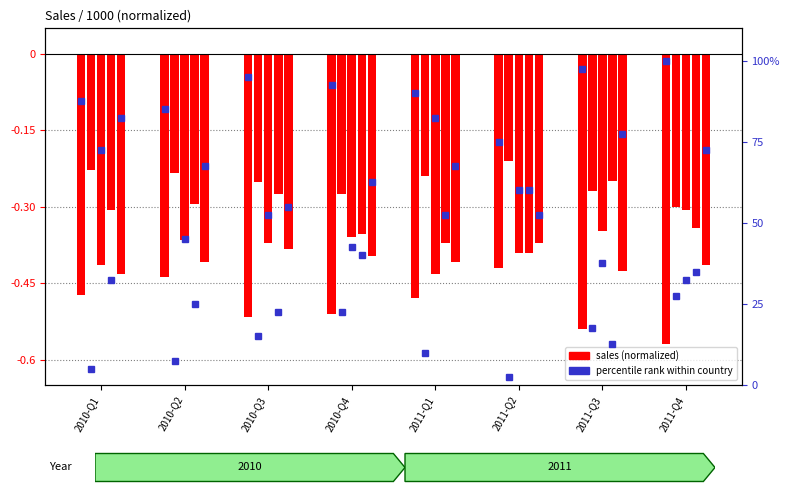

Is the value of Belgium at 2011-Q2 greater than the value of France at 2011-Q4?

Yes